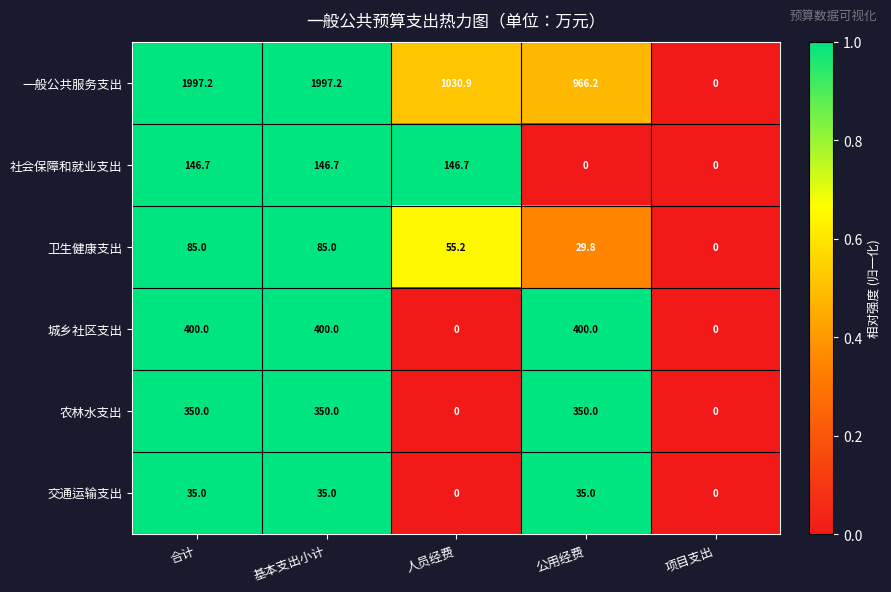

Count the number of categories in the chart.

5